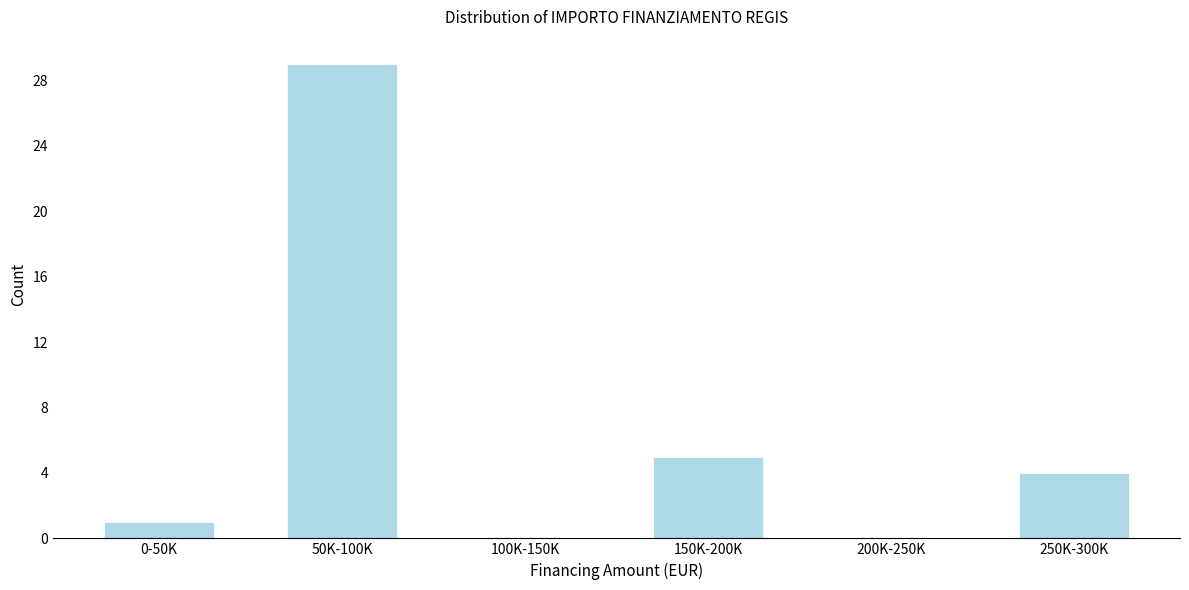

Reading right to left, transcribe all the data shown in this chart.

250K-300K=4	200K-250K=0	150K-200K=5	100K-150K=0	50K-100K=29	0-50K=1